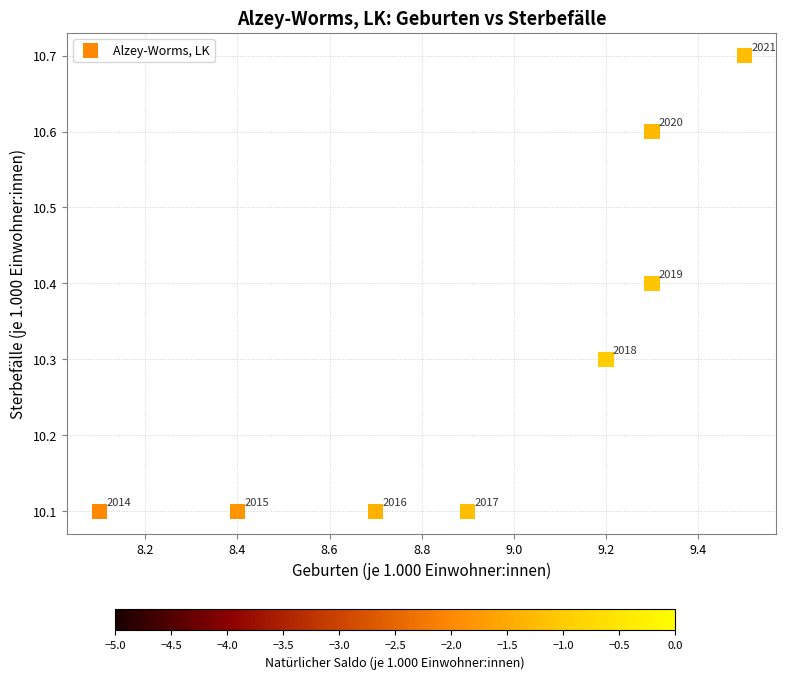

What is the average Y value?

10.3